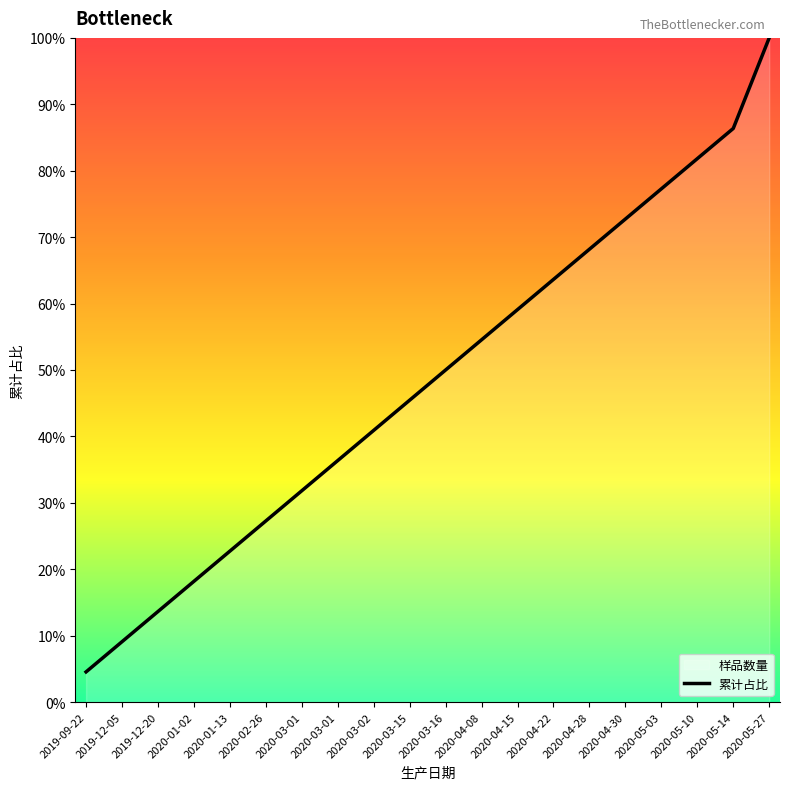

Which has a higher value, 2020-02-26 or 2020-04-22?

2020-04-22